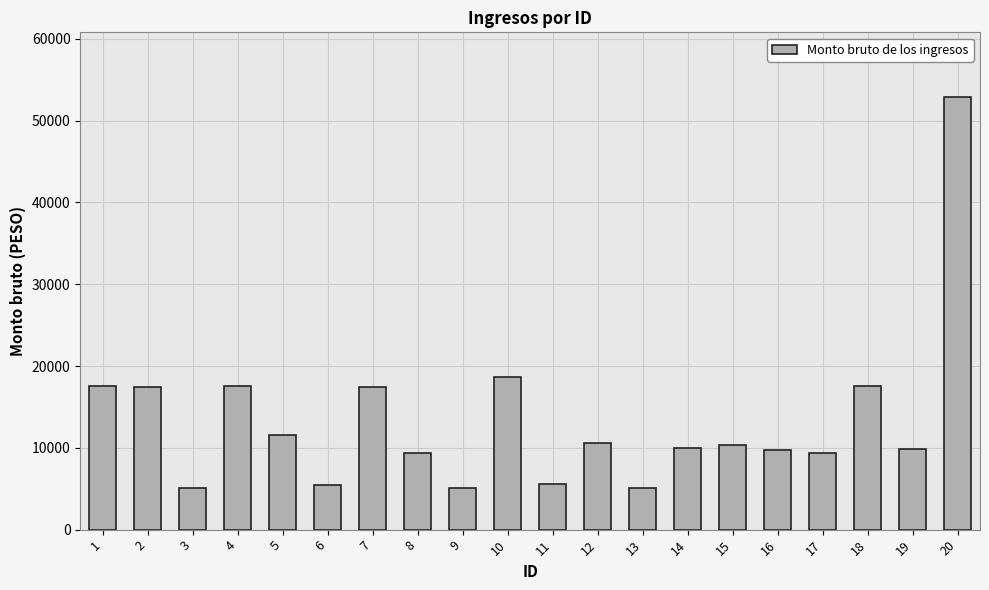

How many data points are above 10396?

10